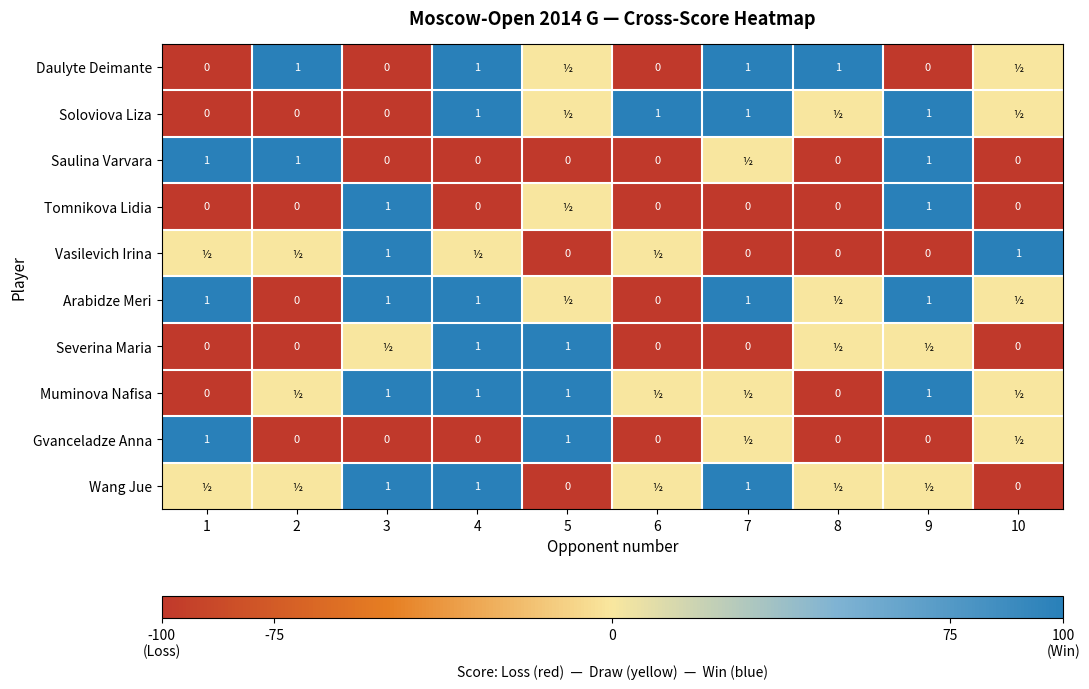

Which label corresponds to the smallest value in the chart?

1